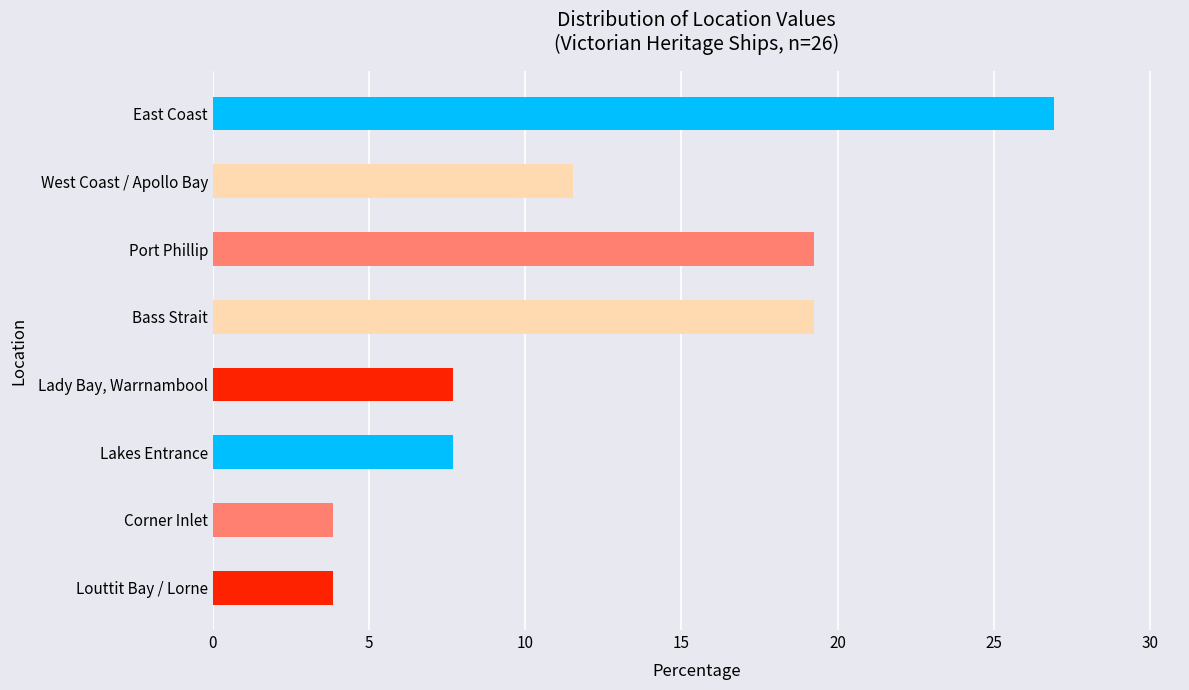

What is the greatest value displayed?

26.9